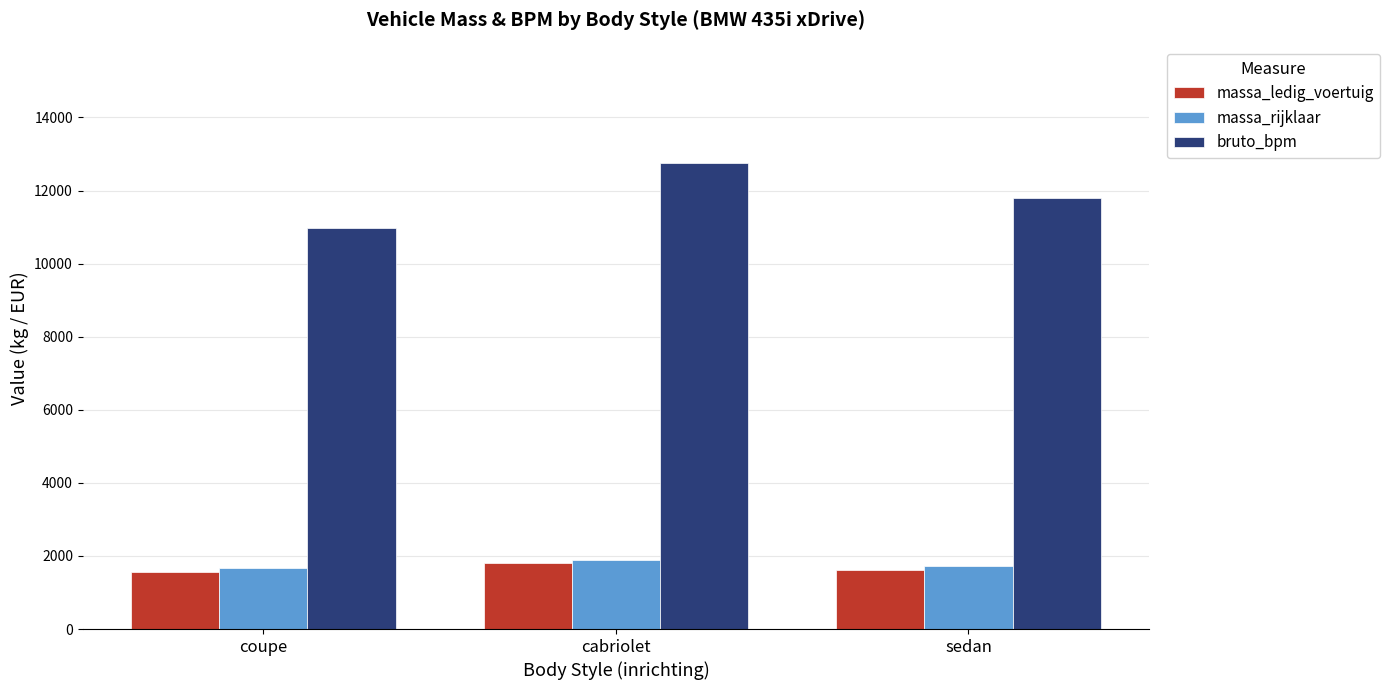

What are all the series names shown in the legend?

massa_ledig_voertuig, massa_rijklaar, bruto_bpm